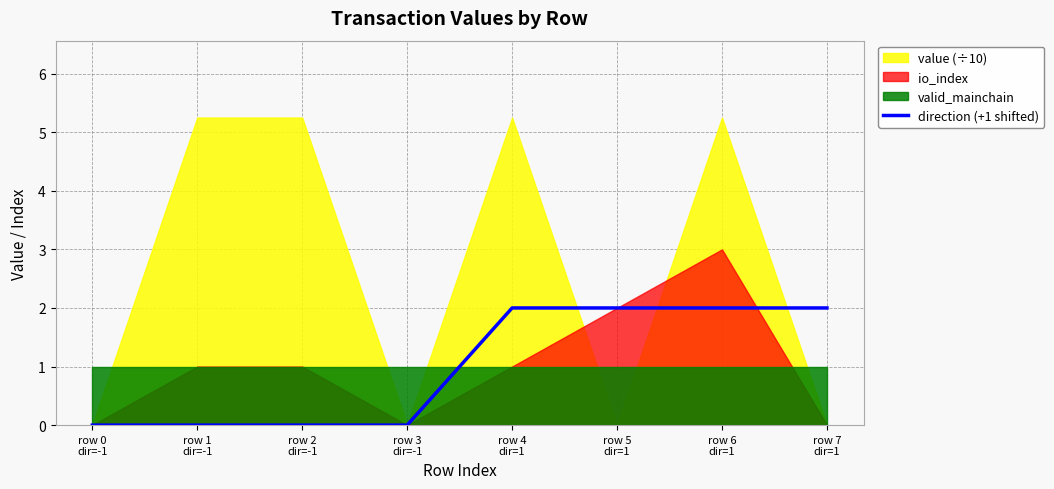

What is the difference between the values at row 4
dir=1 and row 3
dir=-1?

2